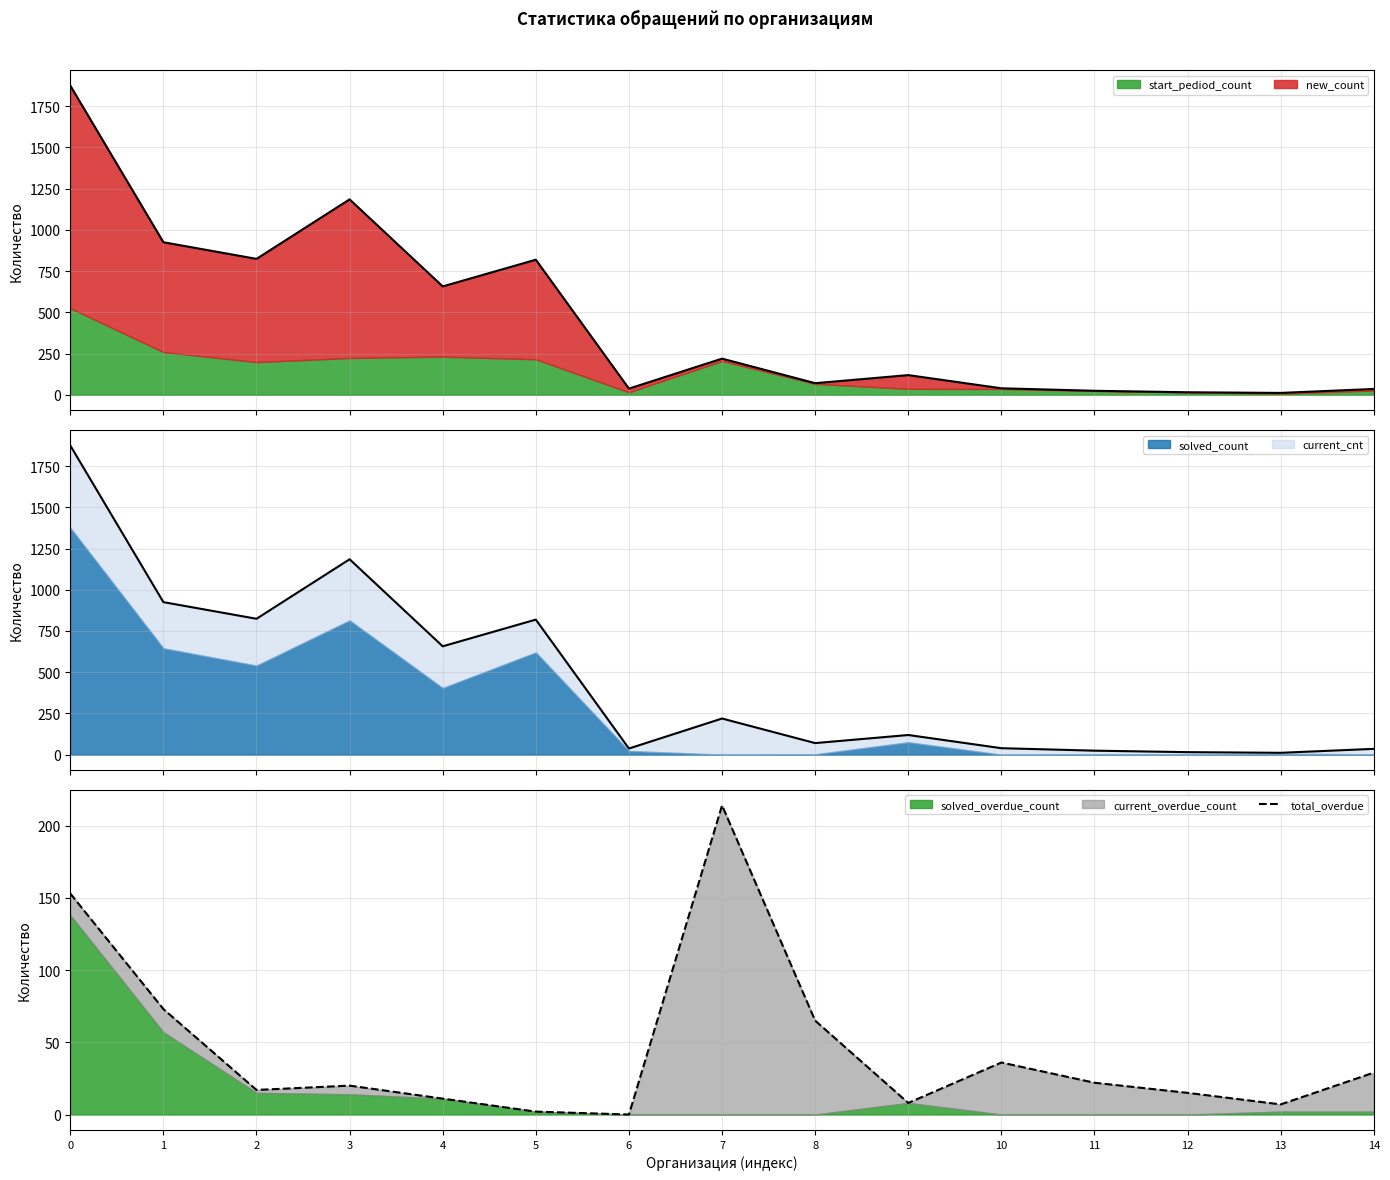

How many interior local valleys (lower than both neighbors) does the data have?

4